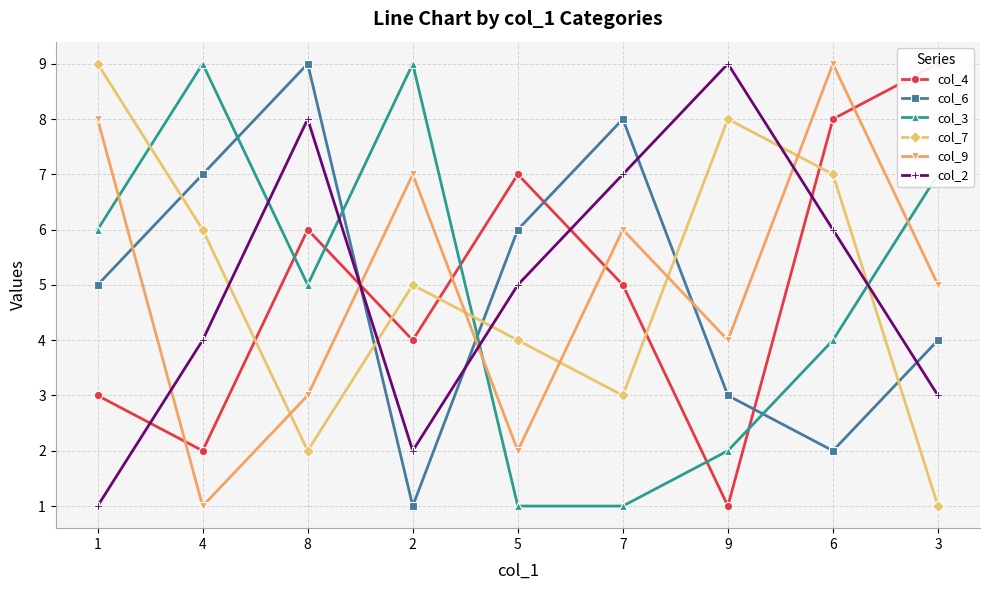

Reading right to left, transcribe all the data shown in this chart.

col_4: 3=9	6=8	9=1	7=5	5=7	2=4	8=6	4=2	1=3
col_6: 3=4	6=2	9=3	7=8	5=6	2=1	8=9	4=7	1=5
col_3: 3=7	6=4	9=2	7=1	5=1	2=9	8=5	4=9	1=6
col_7: 3=1	6=7	9=8	7=3	5=4	2=5	8=2	4=6	1=9
col_9: 3=5	6=9	9=4	7=6	5=2	2=7	8=3	4=1	1=8
col_2: 3=3	6=6	9=9	7=7	5=5	2=2	8=8	4=4	1=1